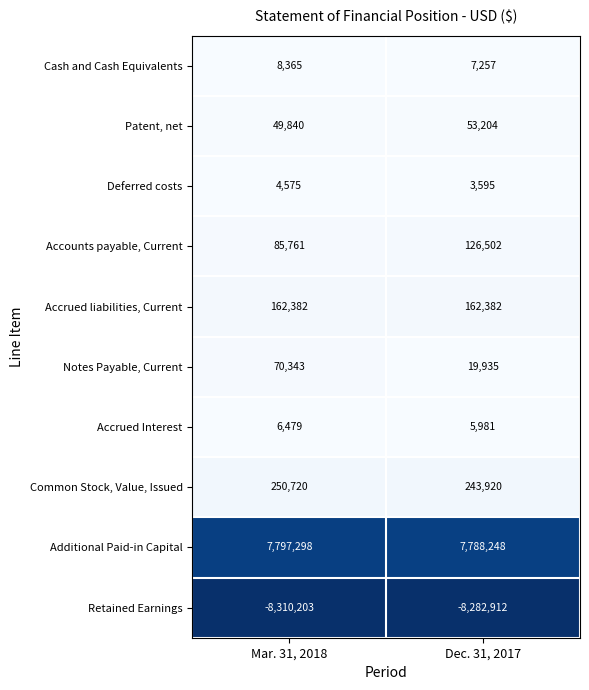

List the series in order of their peak value, lowest first.

Retained Earnings, Deferred costs, Accrued Interest, Cash and Cash Equivalents, Patent, net, Notes Payable, Current, Accounts payable, Current, Accrued liabilities, Current, Common Stock, Value, Issued, Additional Paid-in Capital